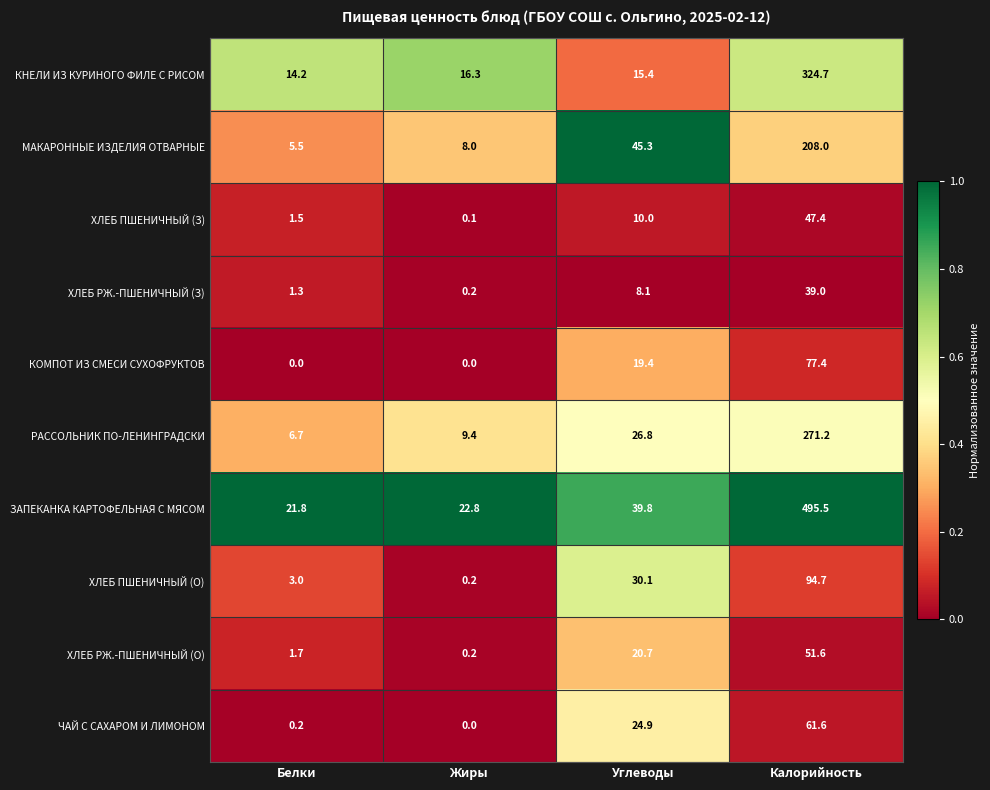

Which label corresponds to the largest value in the chart?

Калорийность